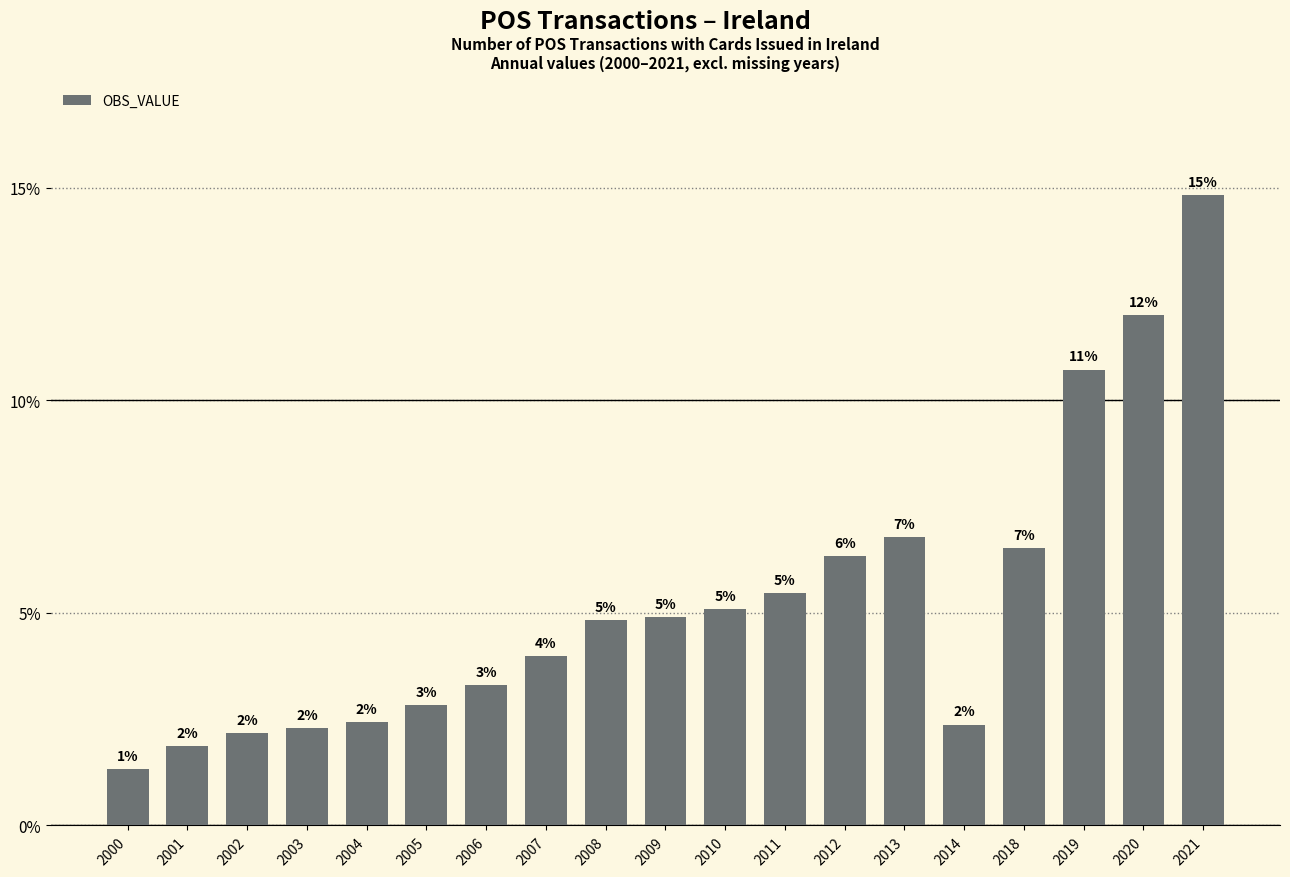

Rank the categories by value from lowest to highest.

2000, 2001, 2002, 2003, 2014, 2004, 2005, 2006, 2007, 2008, 2009, 2010, 2011, 2012, 2018, 2013, 2019, 2020, 2021